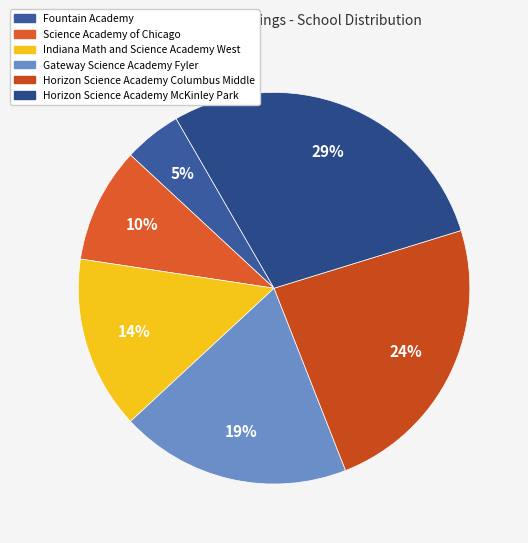

To the nearest percent, what percentage of the pie is Indiana Math and Science Academy West?

14%